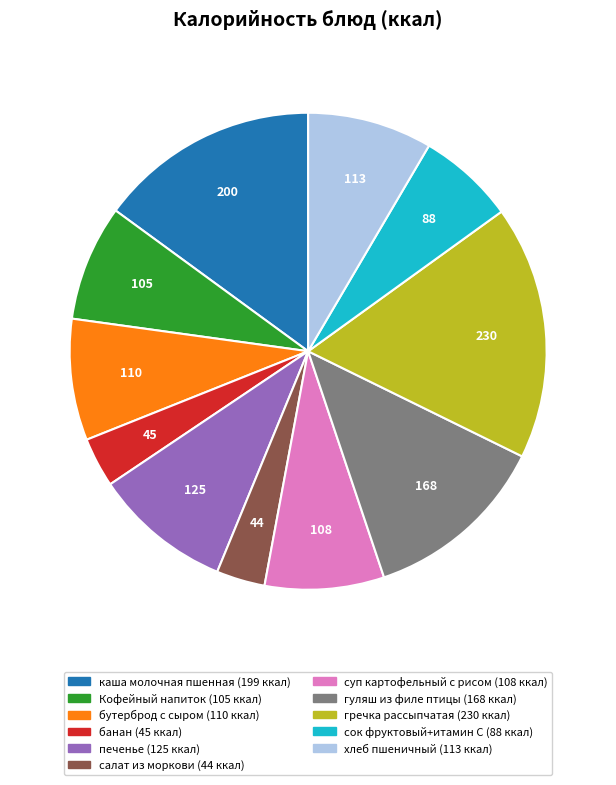

True or false: печенье accounts for 1% of the total.

False